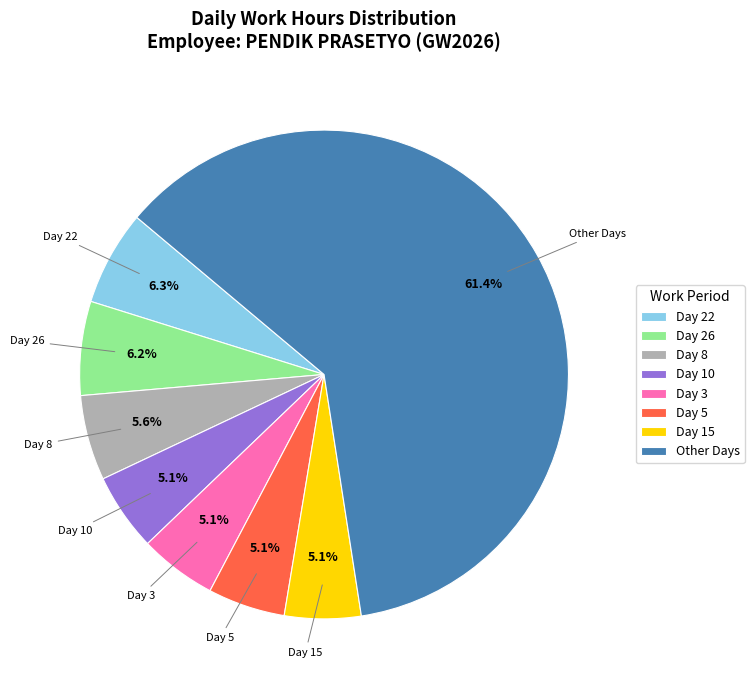

Between Other Days and Day 3, which is larger?

Other Days